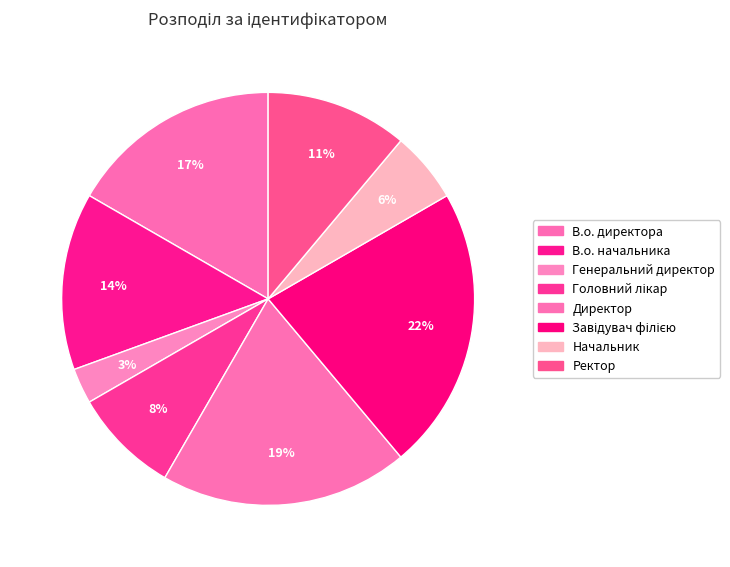

How many slices are in this pie chart?

8